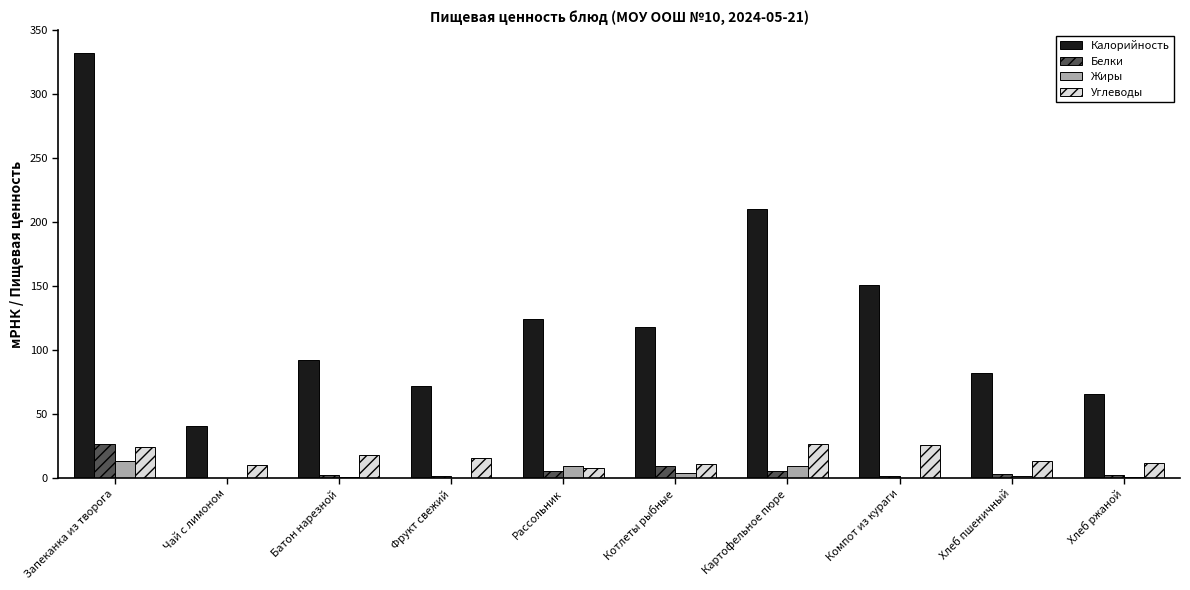

At which category is the sum across all series the highest?

Запеканка из творога